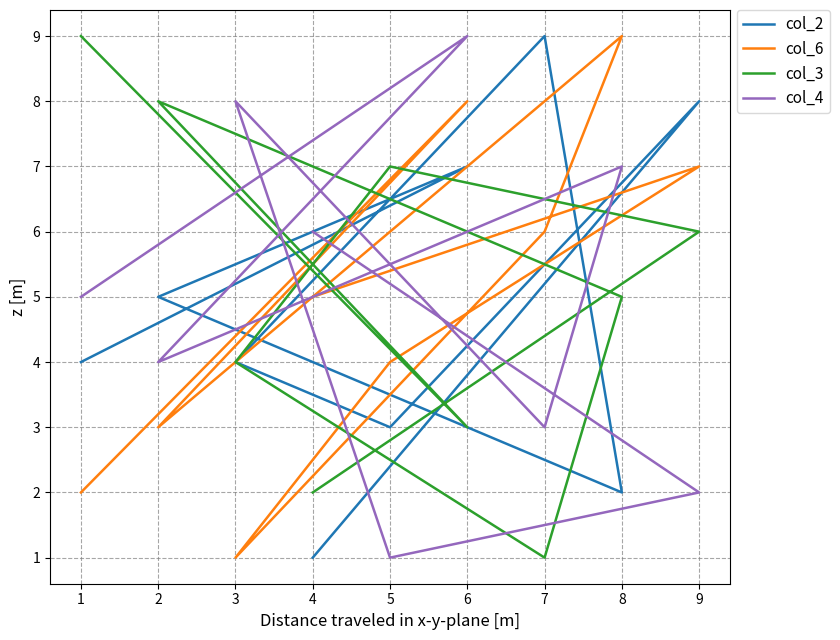

What are all the series names shown in the legend?

col_2, col_6, col_3, col_4